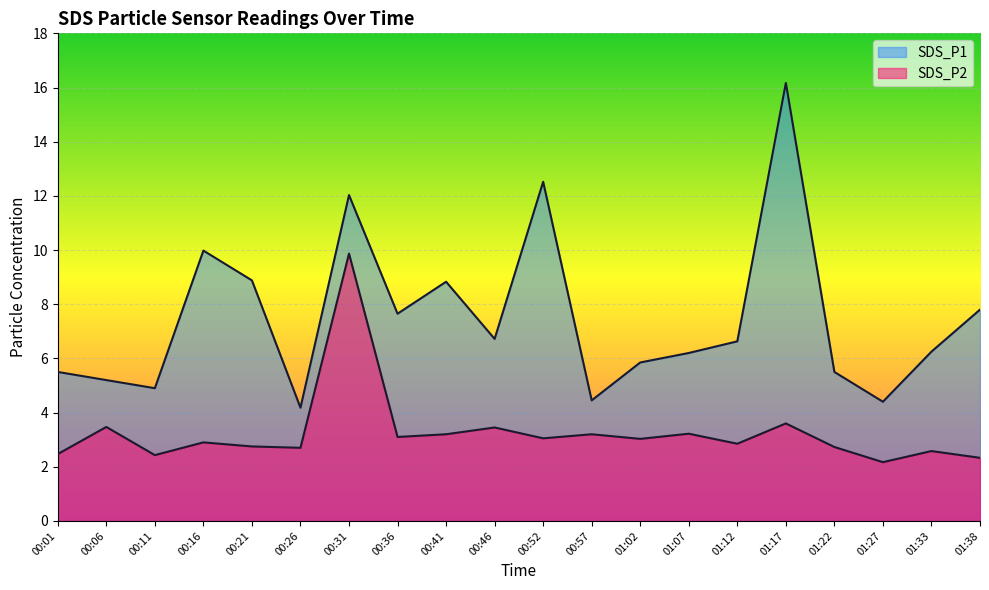

True or false: SDS_P2 and SDS_P1 intersect in this chart.

False